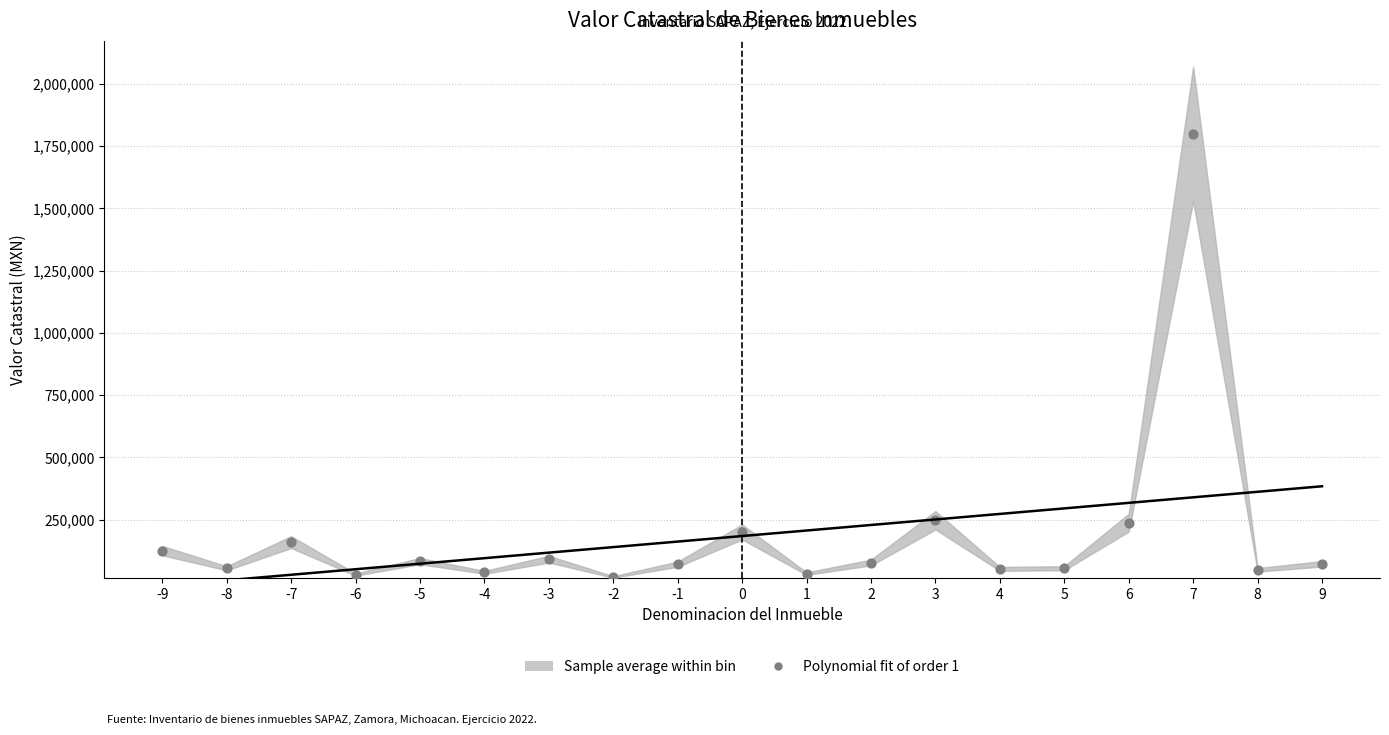

What is the range of Y values (max minus min)?

1780355.0